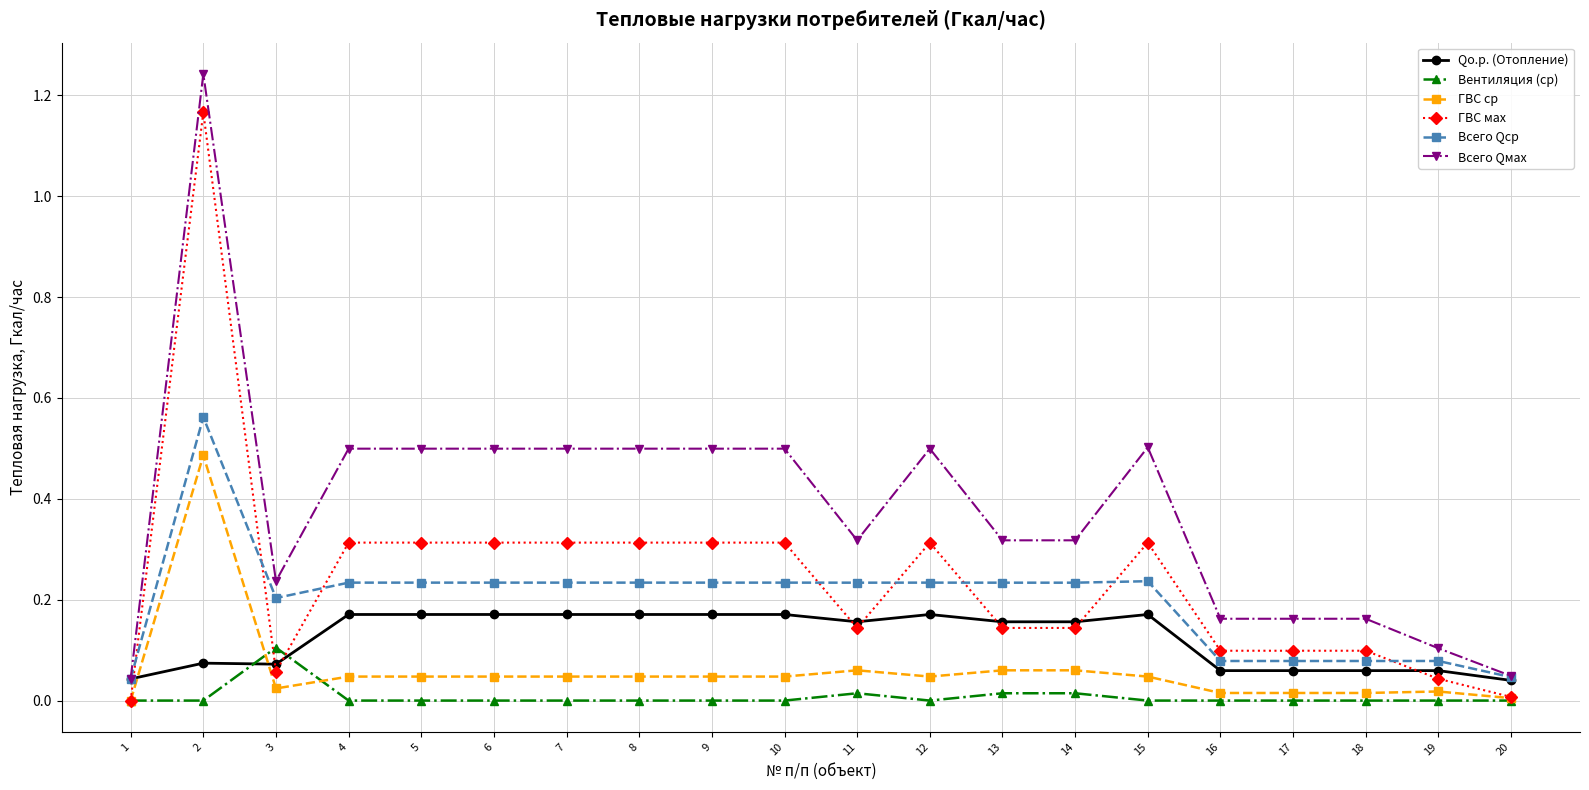

Count the number of categories in the chart.

20